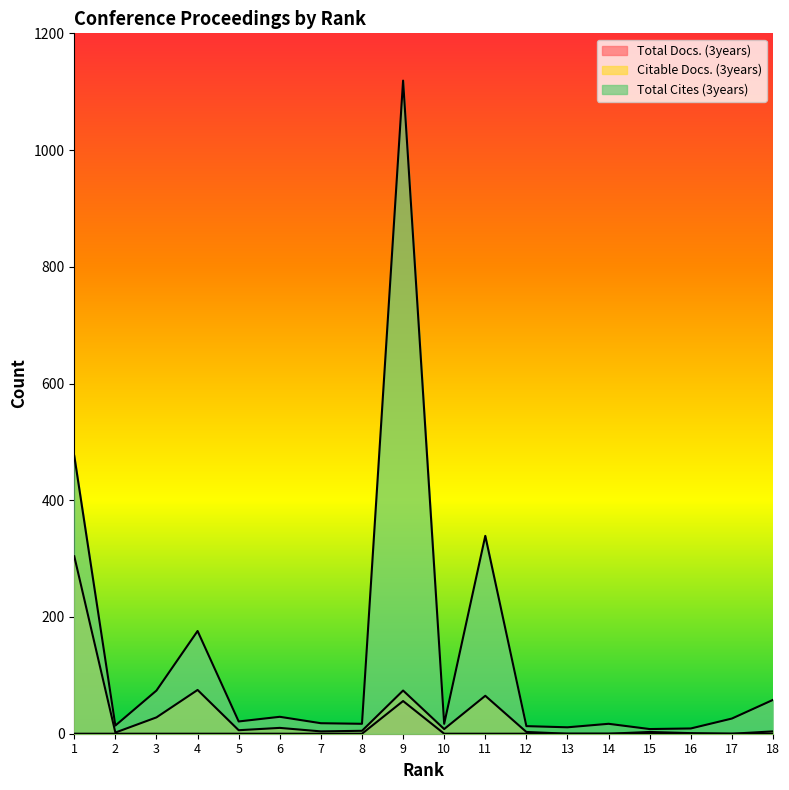

What is the average value of the Total Cites (3years) series?

136